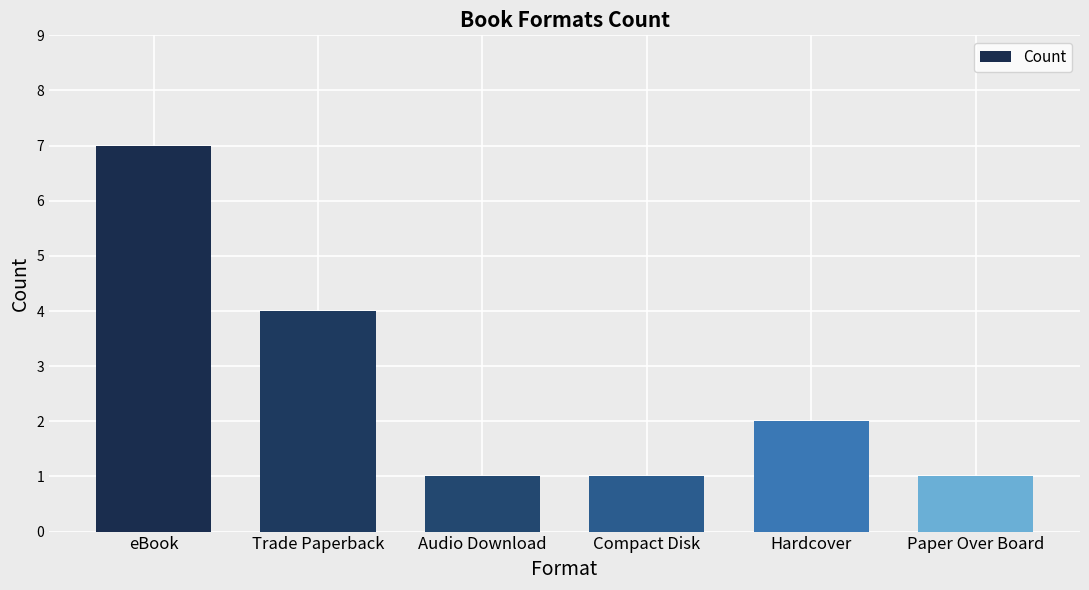

Reading left to right, what are all the values shown in this chart?

eBook=7	Trade Paperback=4	Audio Download=1	Compact Disk=1	Hardcover=2	Paper Over Board=1